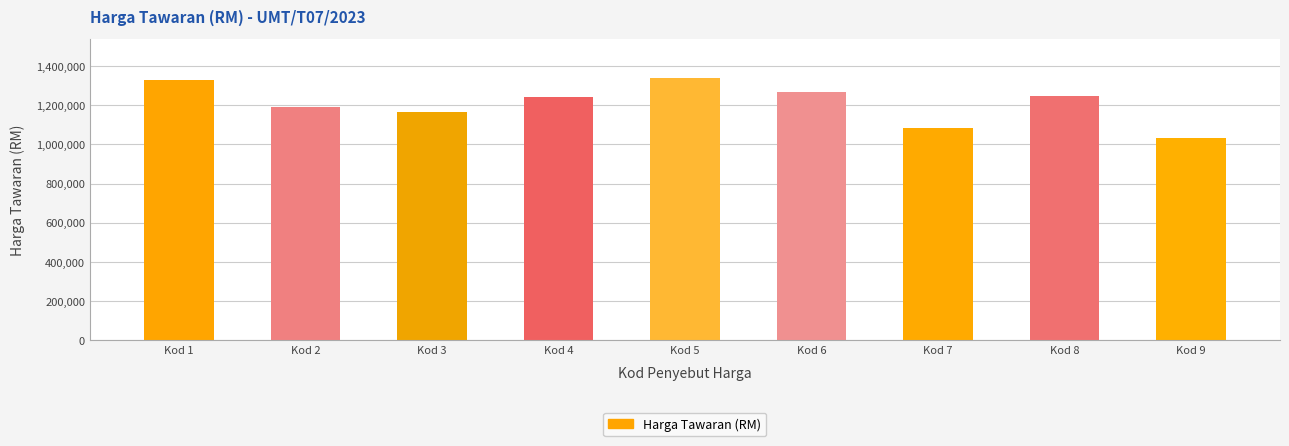

True or false: the data shows 2285258 at Kod 1.

False